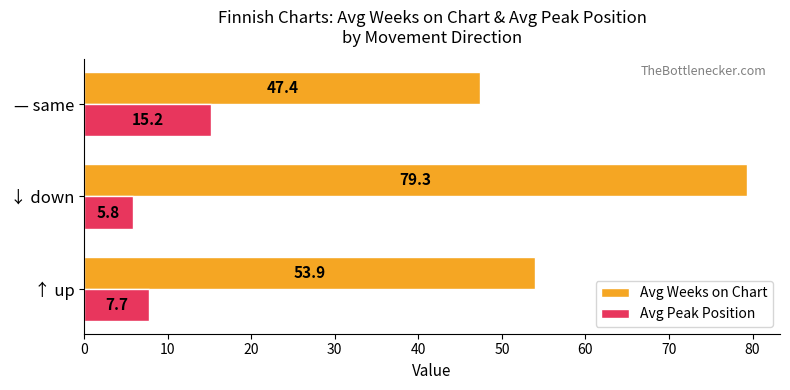

Rank the series at ↓ down from lowest to highest value.

Avg Peak Position, Avg Weeks on Chart